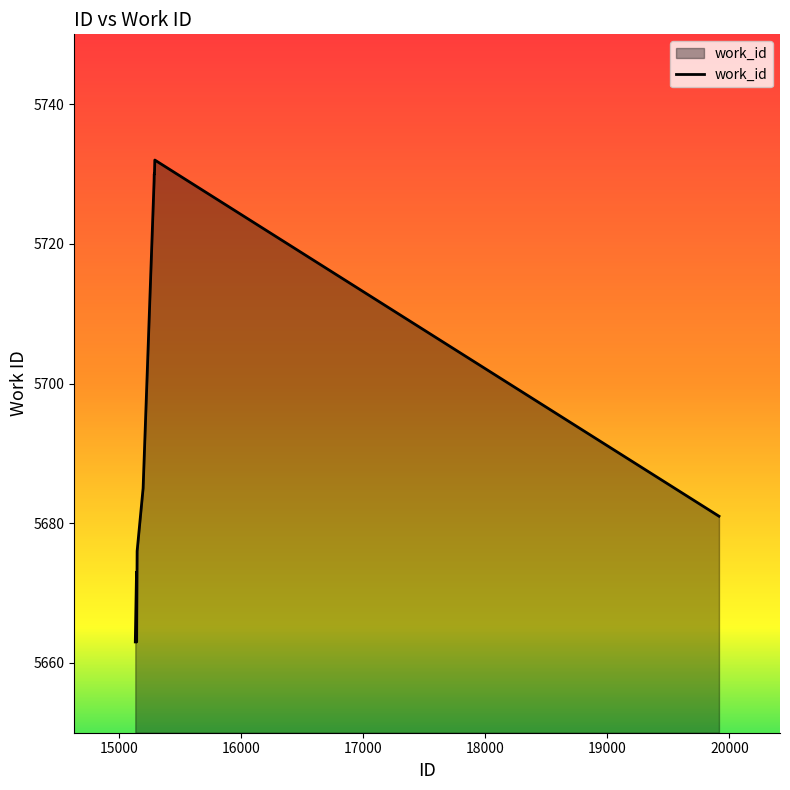

What is the minimum value shown in the chart?

5663